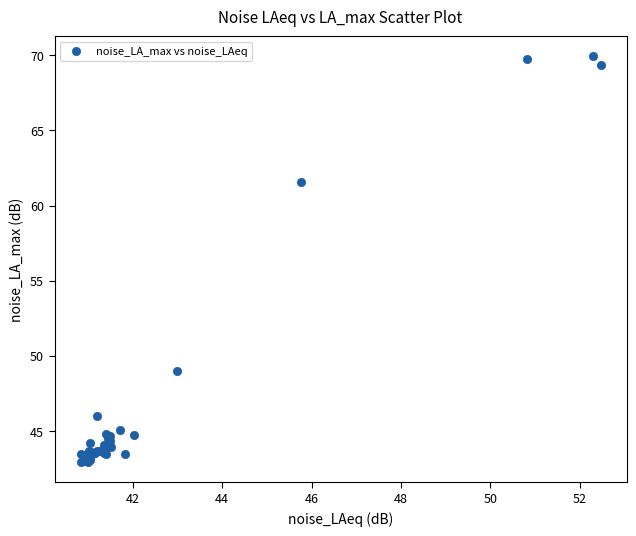

What Y value in the scatter plot is closest to 56?

61.6